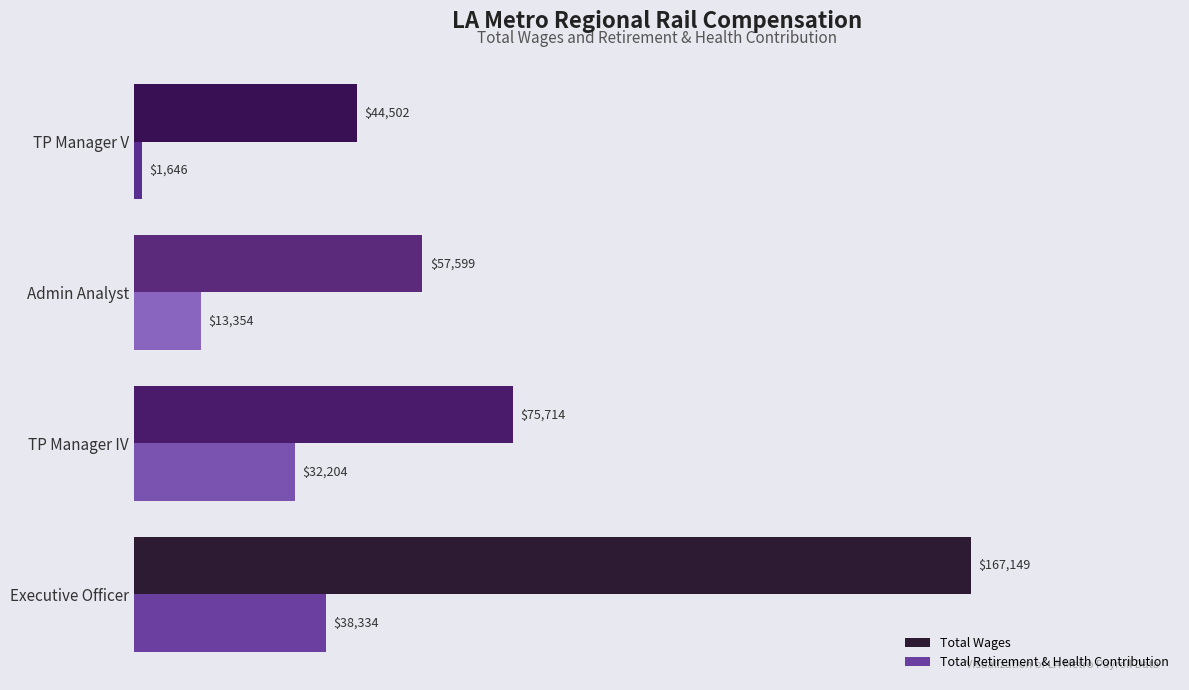

At Executive Officer, list the series in order from largest to smallest.

Total Wages, Total Retirement & Health Contribution